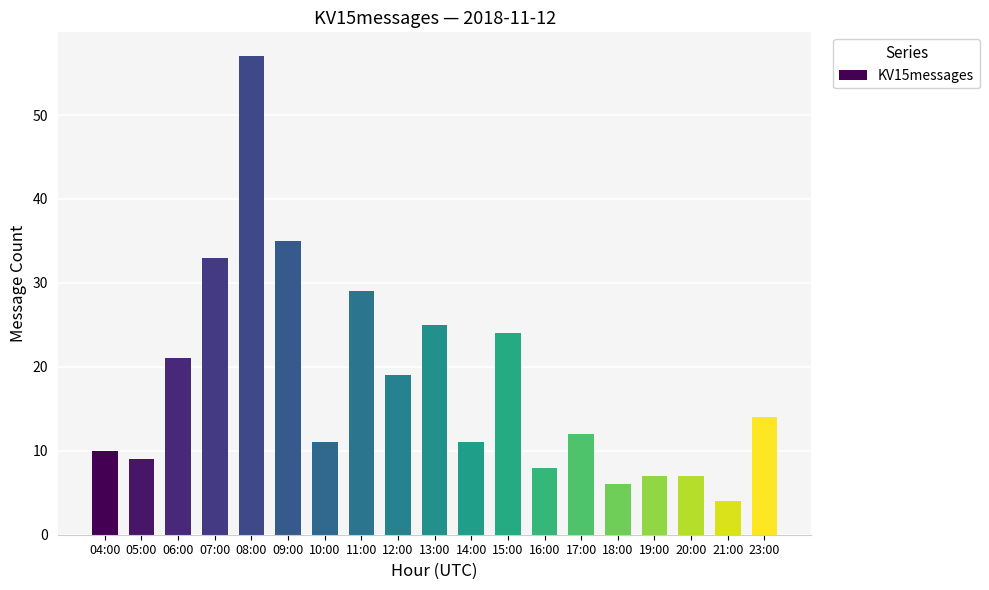

What is the smallest value displayed?

4